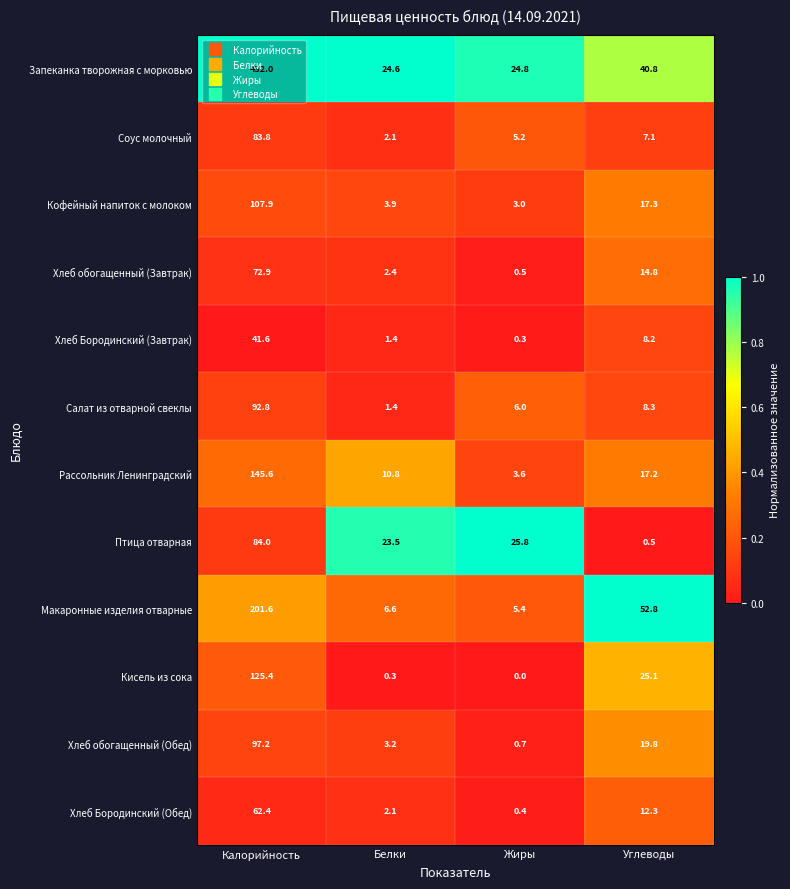

Read the Салат из отварной свеклы value at Калорийность.

92.8